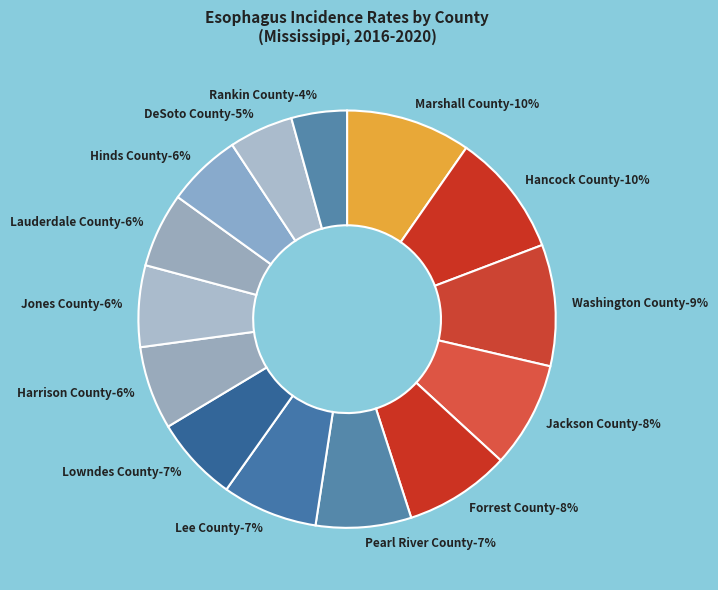

Which category has the smallest portion of the pie?

Rankin County